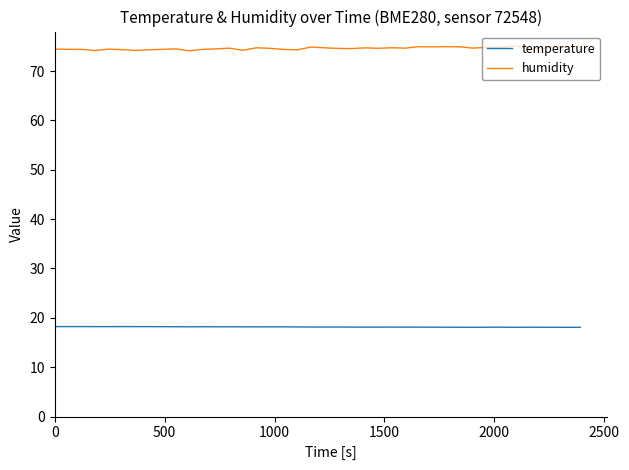

True or false: humidity and temperature cross at least once.

False